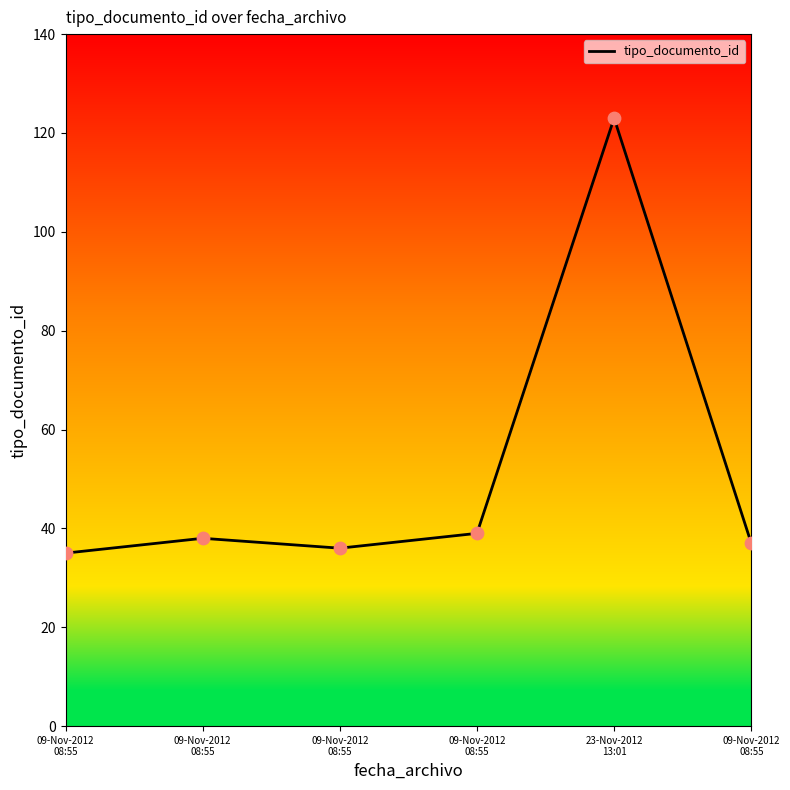

Which has a higher value, 09-Nov-2012
08:55 or 09-Nov-2012
08:55?

09-Nov-2012
08:55